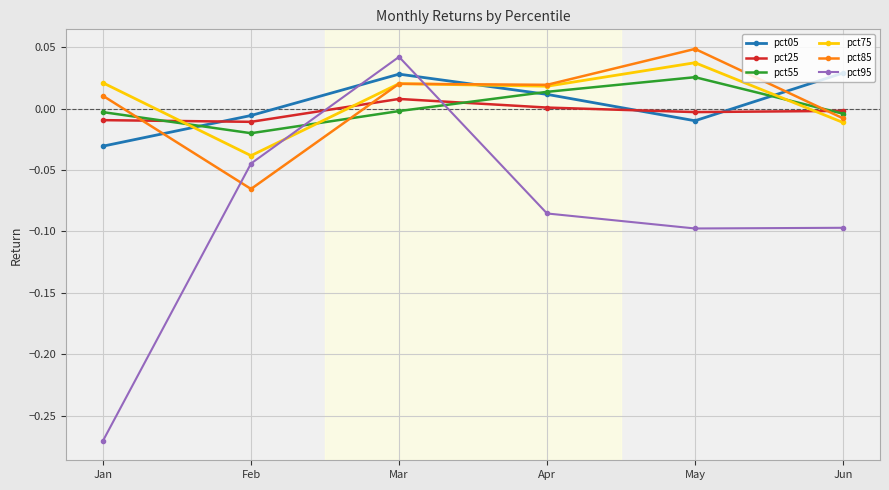

True or false: pct85 has a value of -0.0 at Jun.

True